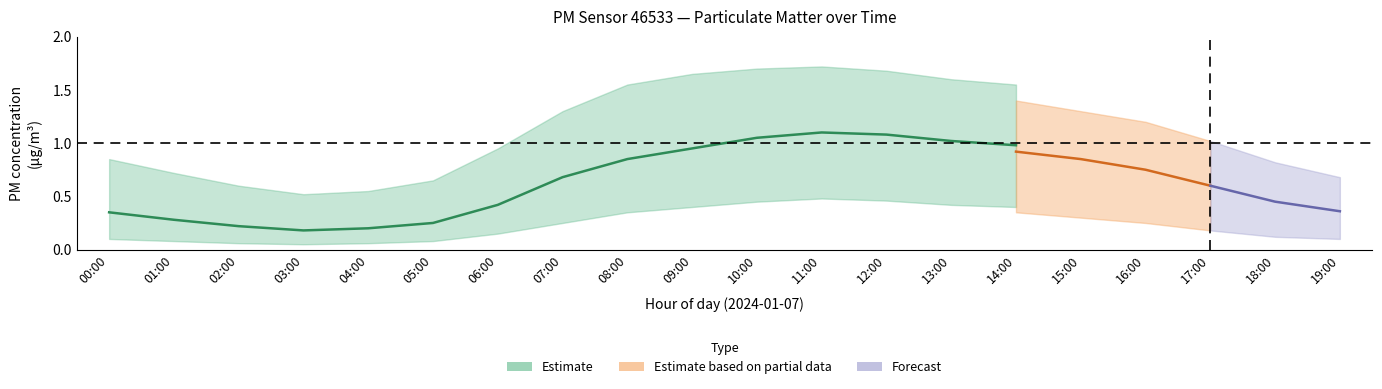

Which label corresponds to the smallest value in the chart?

03:00